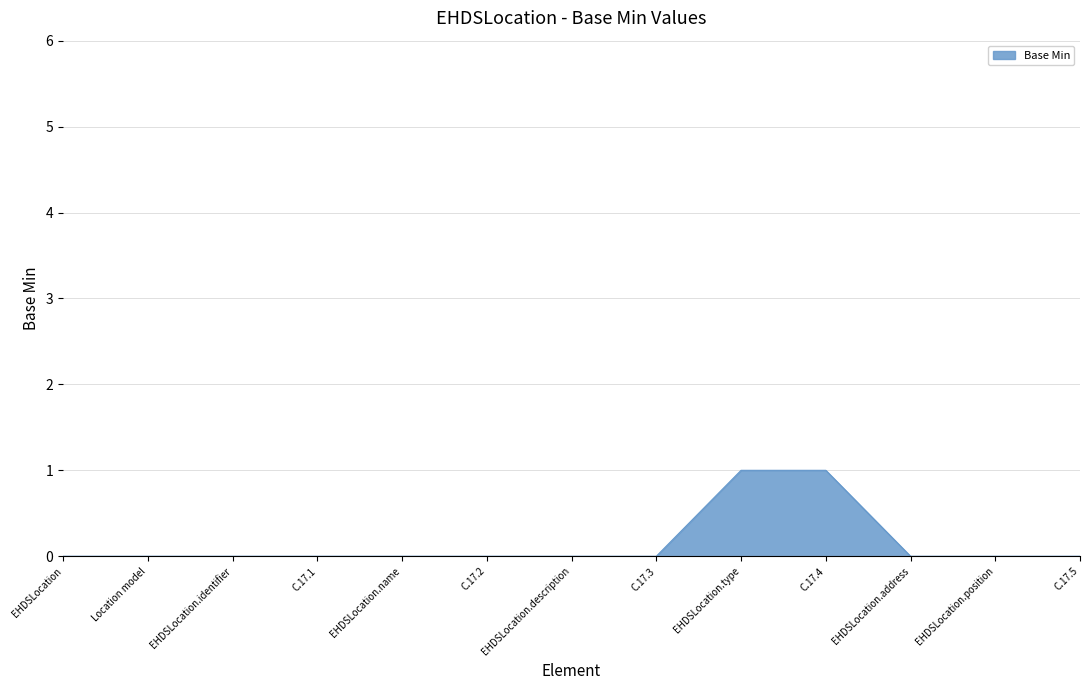

The chart shows a value of 0 at EHDSLocation. True or false?

True